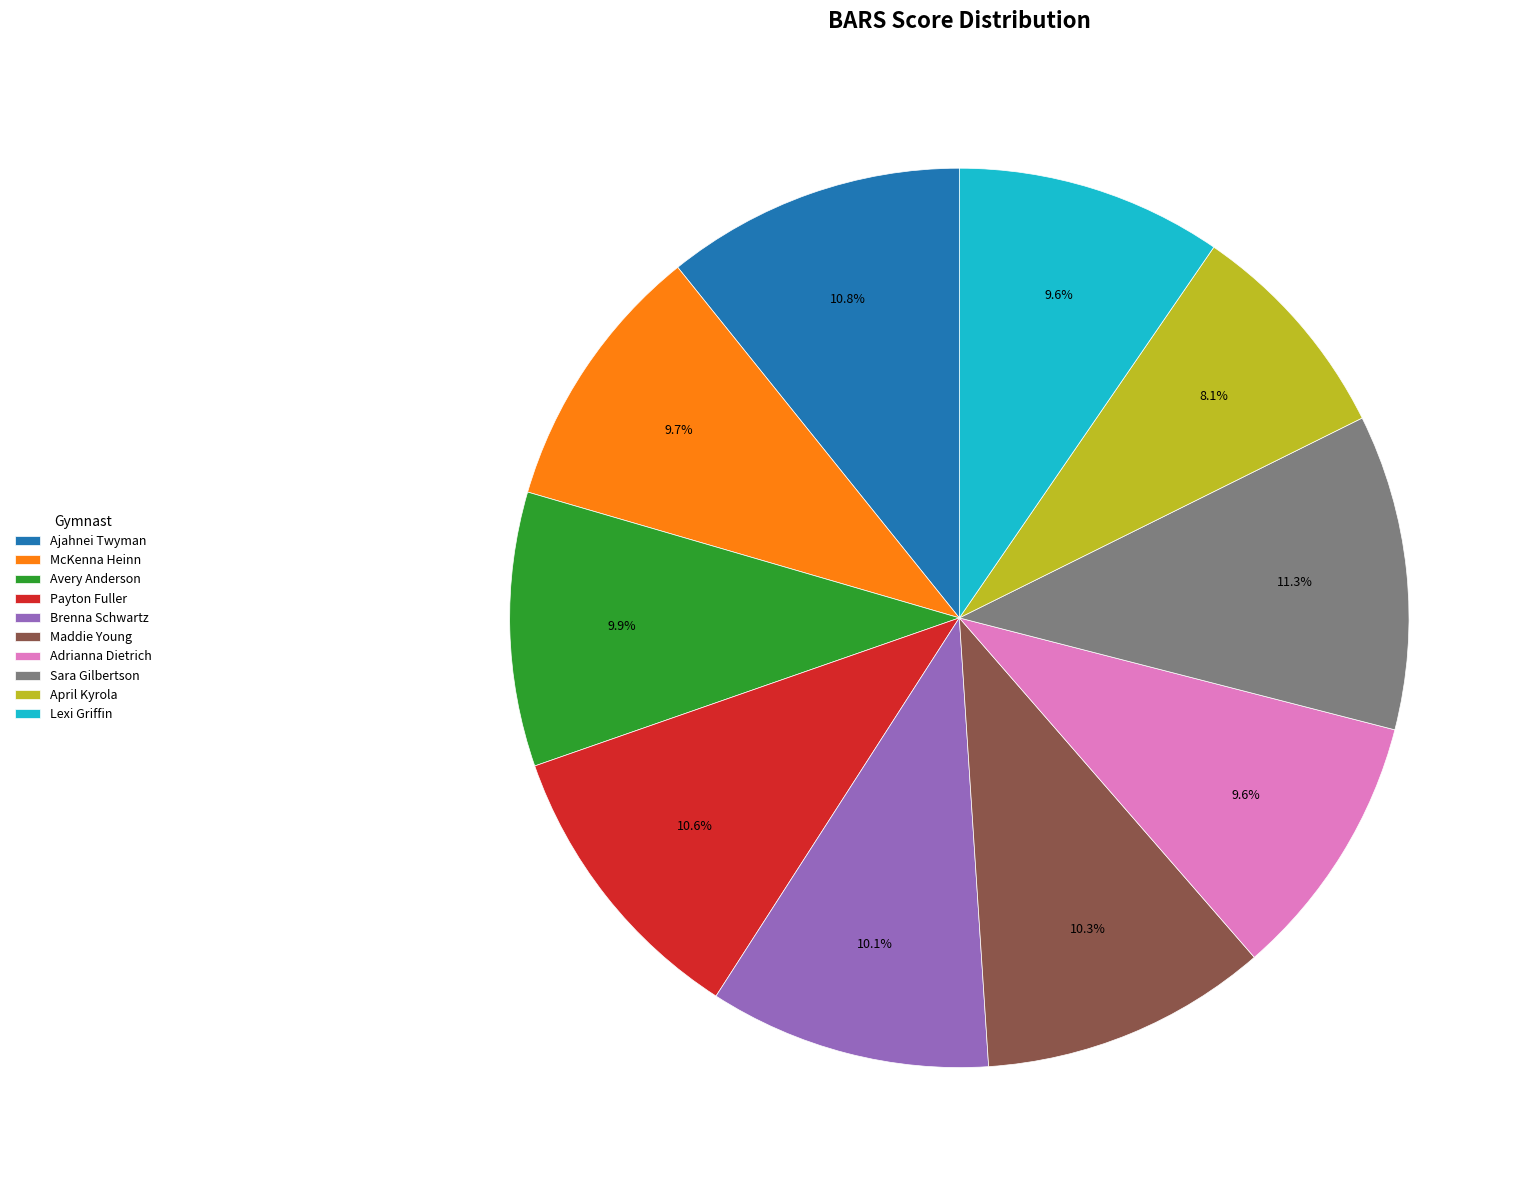

How many segments does this pie chart have?

10